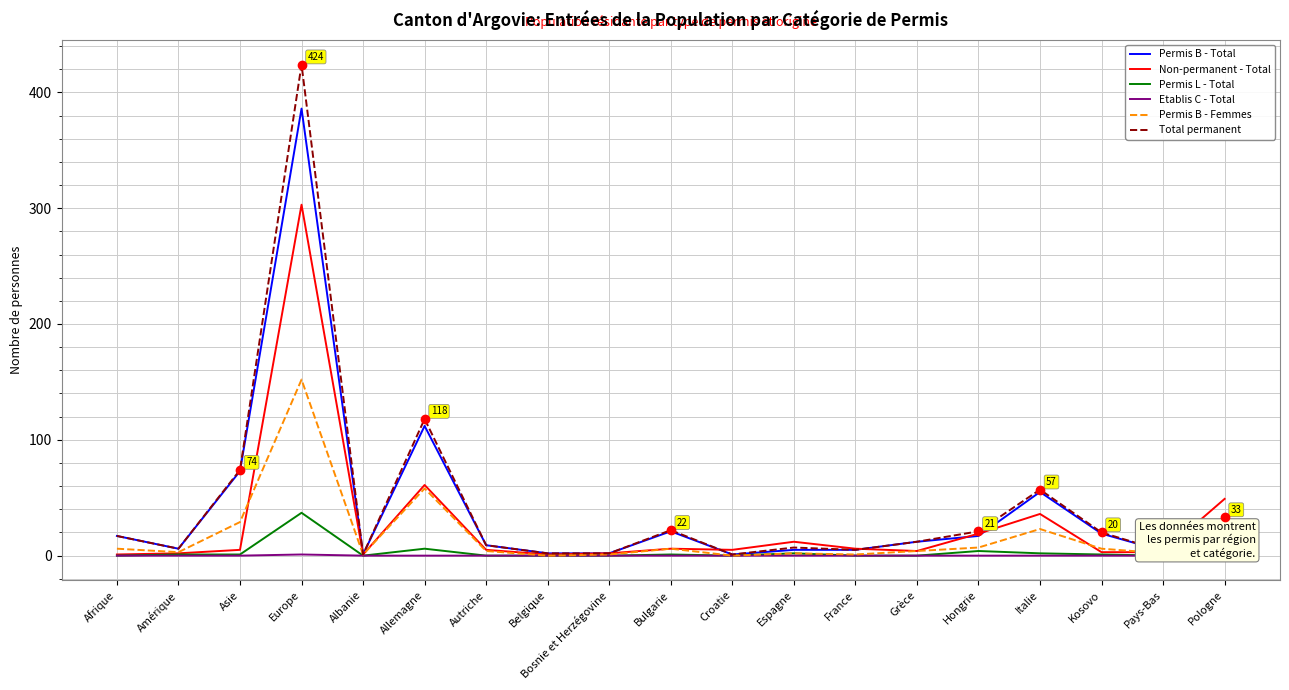

How many values in the Non-permanent - Total series are below 5?

8